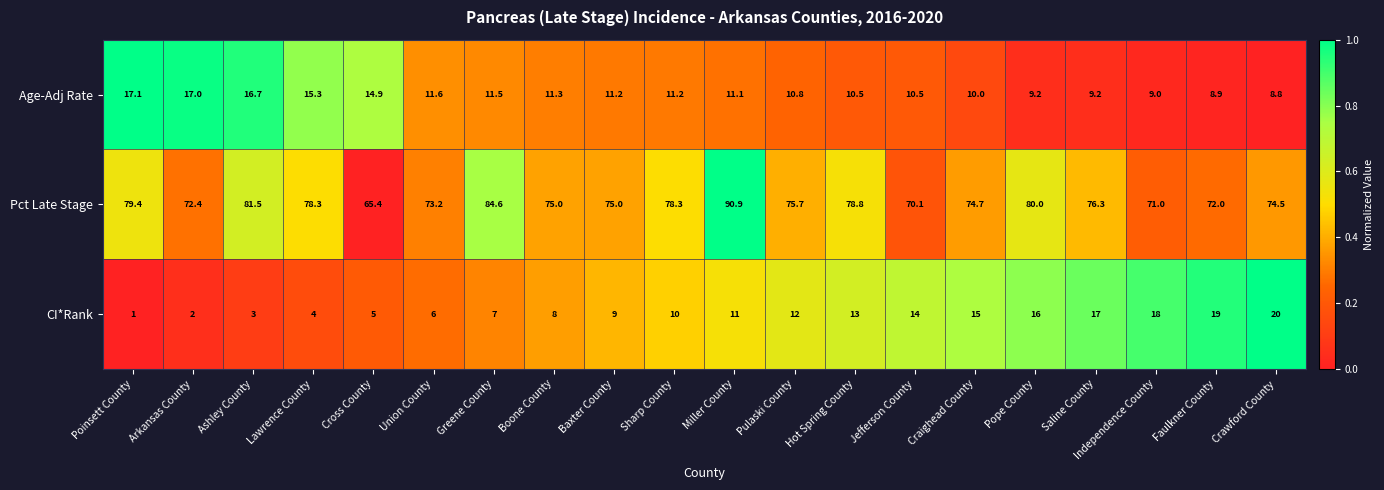

Between Greene County and Independence County, which series saw the biggest shift?

Pct Late Stage